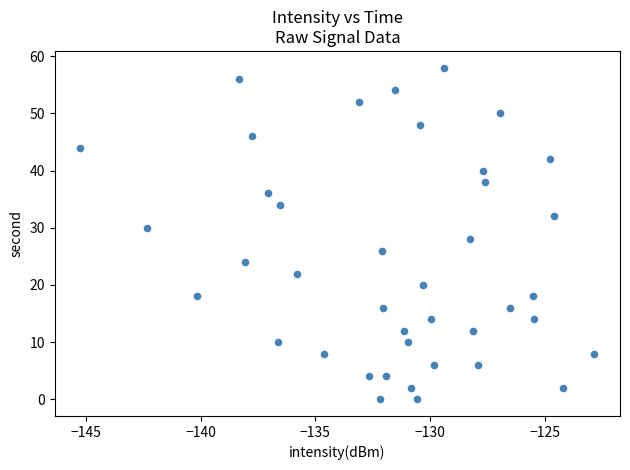

Count the number of points in this scatter plot.

40